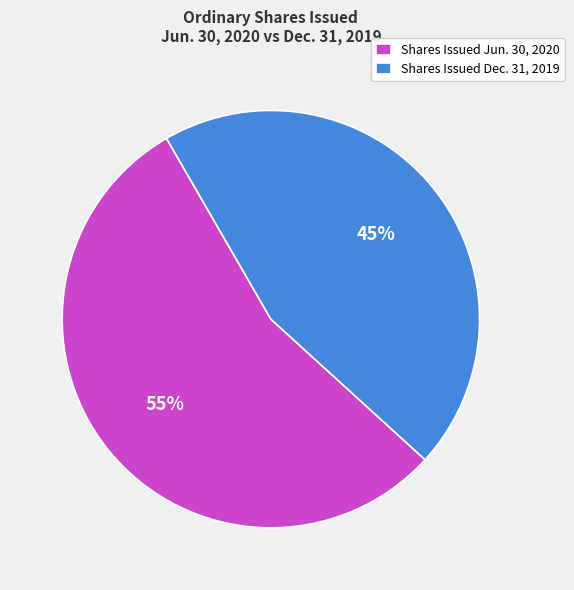

True or false: Shares Issued Jun. 30, 2020 accounts for 40% of the total.

False